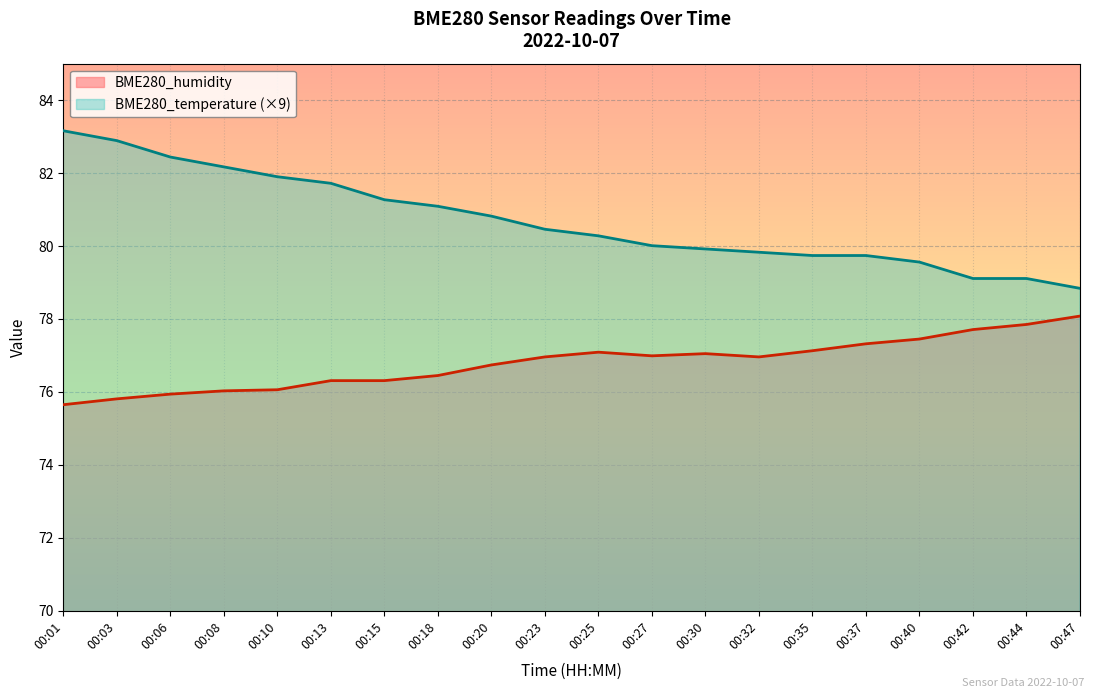

Rank the series by their average value, from lowest to highest.

BME280_humidity, BME280_temperature (×9)